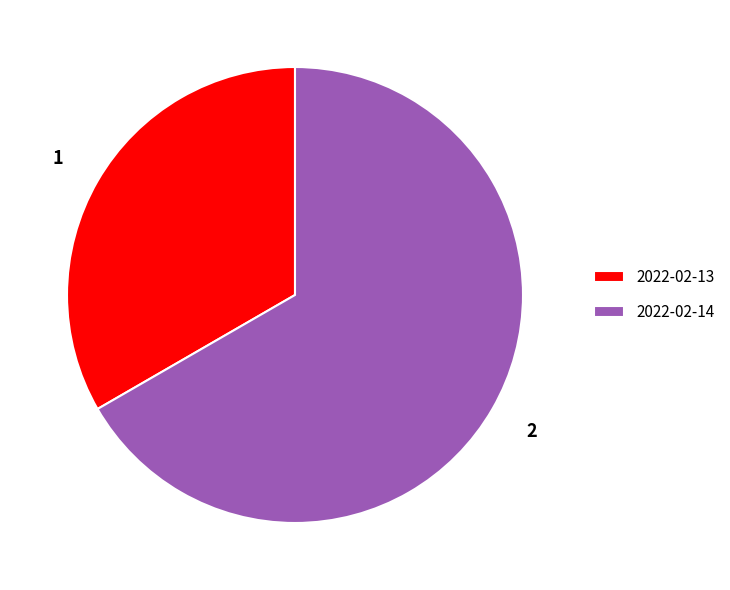

Which slice represents more than half of the pie?

2022-02-14